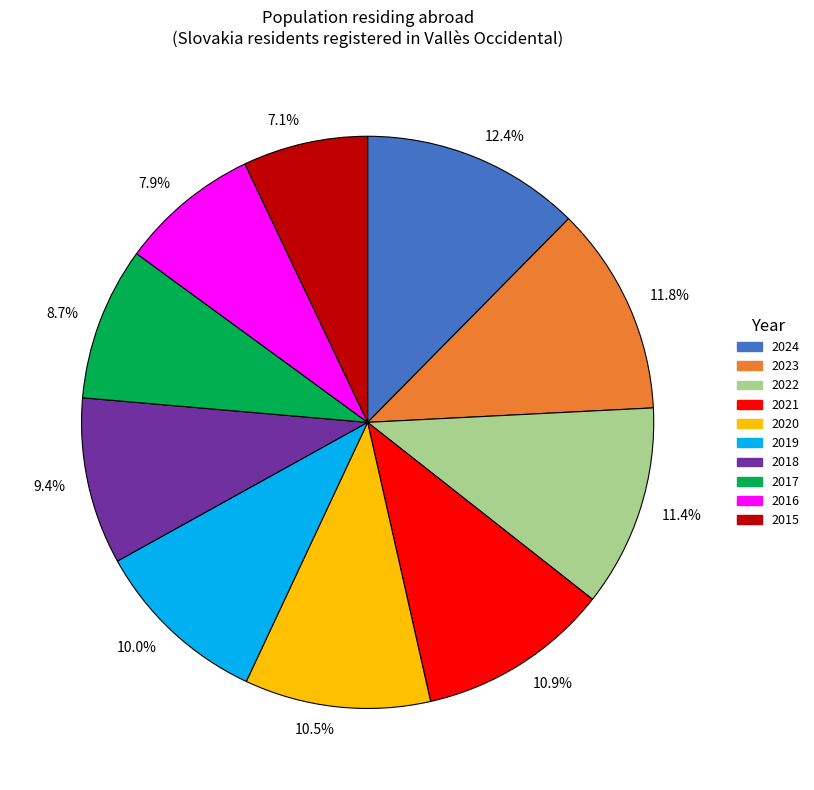

What is the ratio of the value at 2024 to the value at 2022?

1.1